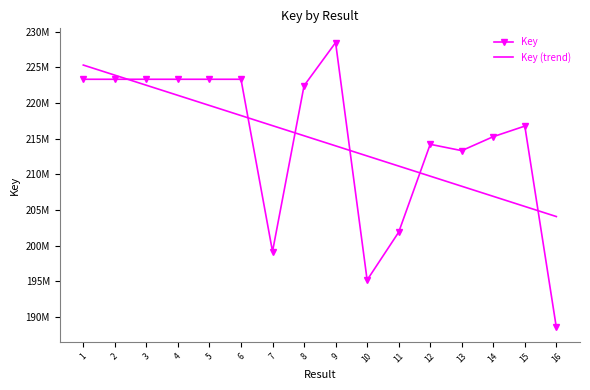

What is the total value across all series at 16?

392599330.7